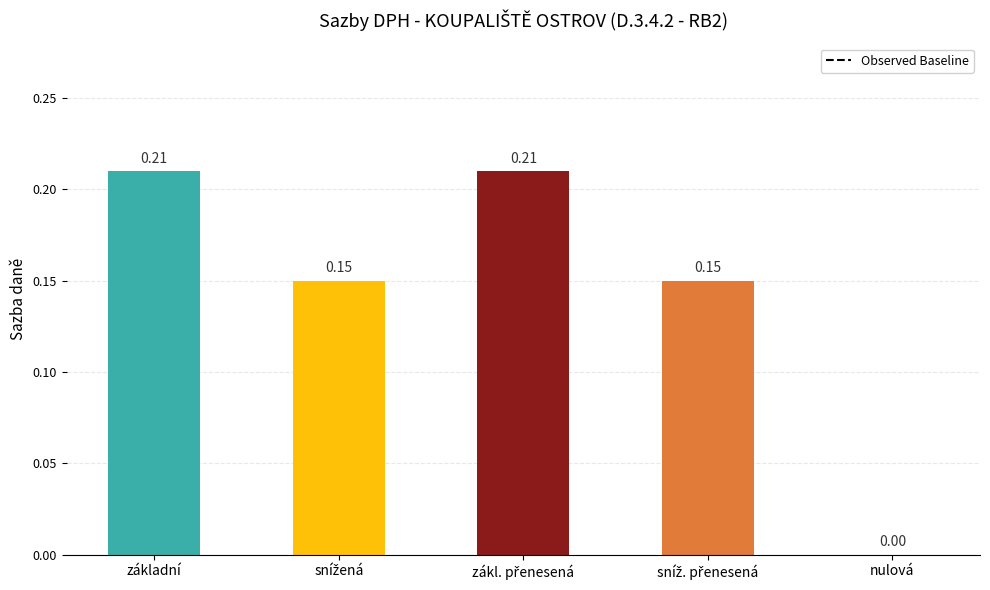

What is the sum of all values?

0.7